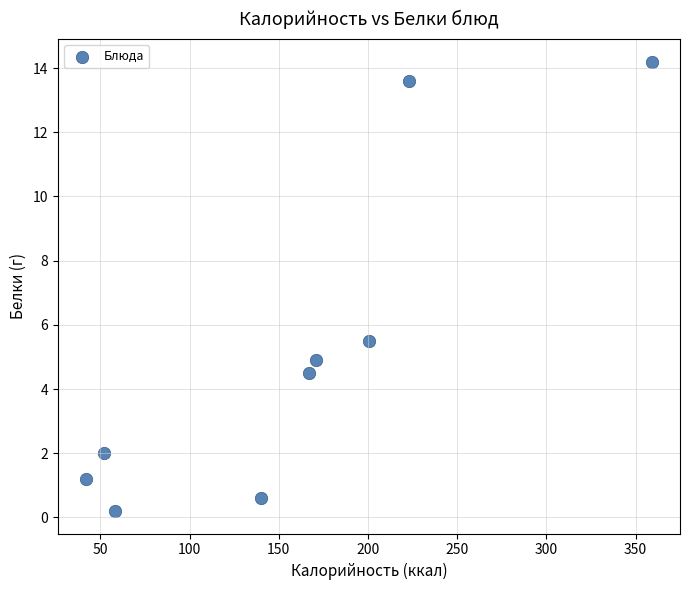

What is the average X value?

156.9